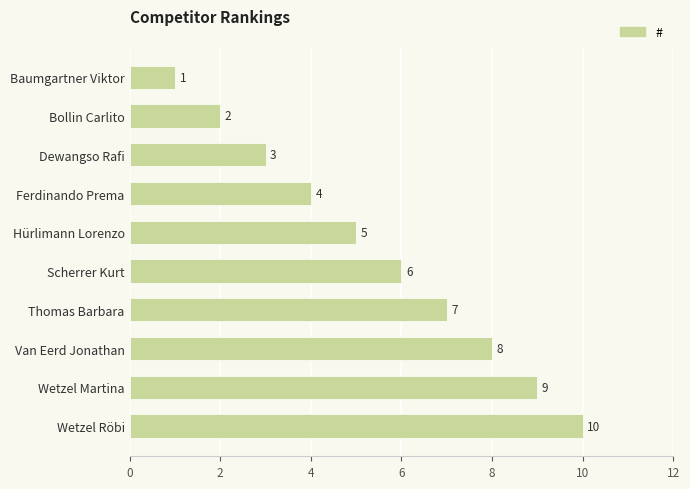

What is the label of the 3rd bar from the top?

Dewangso Rafi